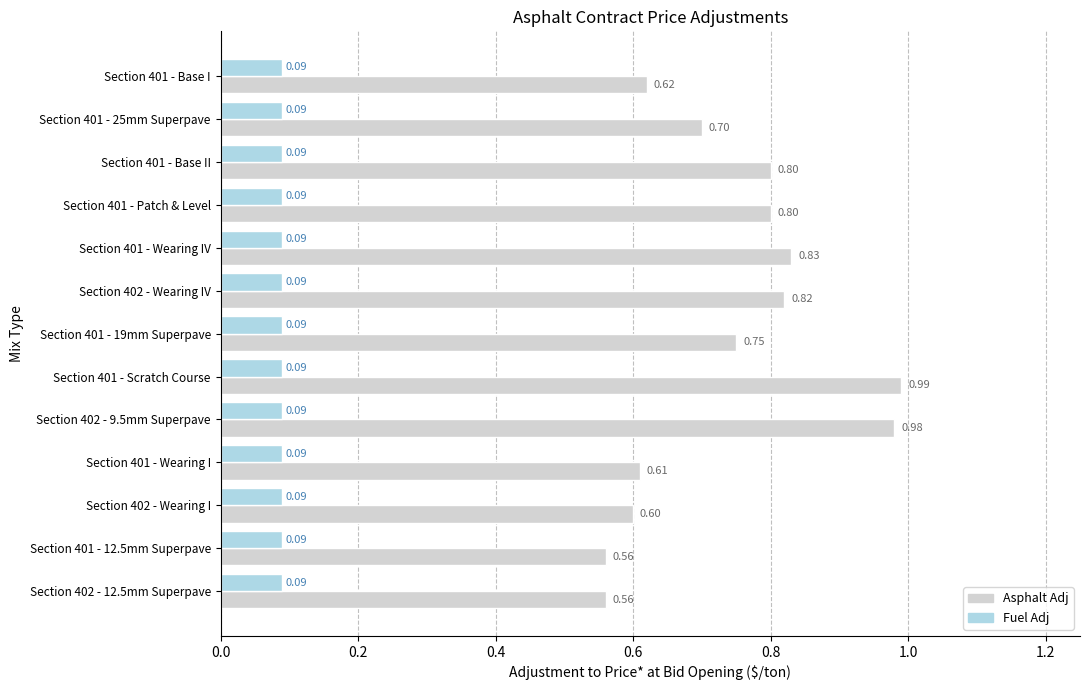

What is the difference between the highest and lowest values at Section 401 - Wearing IV?

0.7